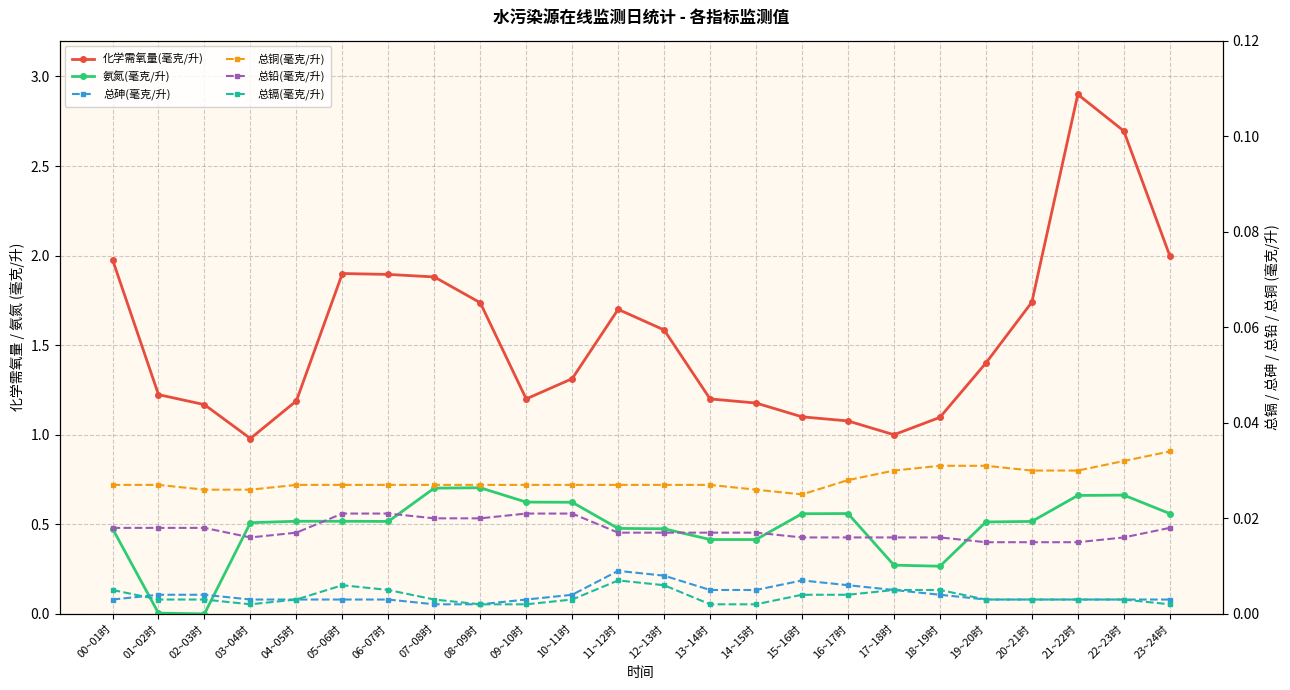

Reading right to left, what are all the values shown in this chart?

化学需氧量(毫克/升): 2.0	2.7	2.9	1.7	1.4	1.1	1.0	1.1	1.1	1.2	1.2	1.6	1.7	1.3	1.2	1.7	1.9	1.9	1.9	1.2	1.0	1.2	1.2	2.0
氨氮(毫克/升): 0.6	0.7	0.7	0.5	0.5	0.3	0.3	0.6	0.6	0.4	0.4	0.5	0.5	0.6	0.6	0.7	0.7	0.5	0.5	0.5	0.5	0.0	0.0	0.5
总砷(毫克/升): 0.0	0.0	0.0	0.0	0.0	0.0	0.0	0.0	0.0	0.0	0.0	0.0	0.0	0.0	0.0	0.0	0.0	0.0	0.0	0.0	0.0	0.0	0.0	0.0
总铜(毫克/升): 0.0	0.0	0.0	0.0	0.0	0.0	0.0	0.0	0.0	0.0	0.0	0.0	0.0	0.0	0.0	0.0	0.0	0.0	0.0	0.0	0.0	0.0	0.0	0.0
总铅(毫克/升): 0.0	0.0	0.0	0.0	0.0	0.0	0.0	0.0	0.0	0.0	0.0	0.0	0.0	0.0	0.0	0.0	0.0	0.0	0.0	0.0	0.0	0.0	0.0	0.0
总镉(毫克/升): 0.0	0.0	0.0	0.0	0.0	0.0	0.0	0.0	0.0	0.0	0.0	0.0	0.0	0.0	0.0	0.0	0.0	0.0	0.0	0.0	0.0	0.0	0.0	0.0